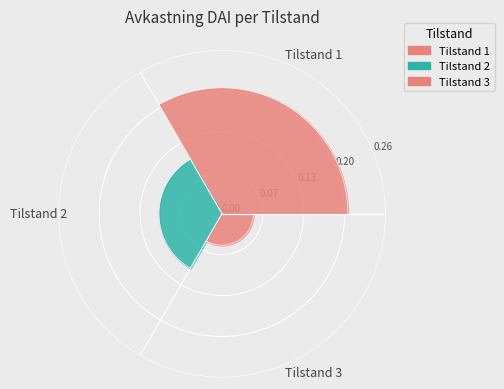

To the nearest percent, what is the difference between the largest and smallest slice percentages?

43%